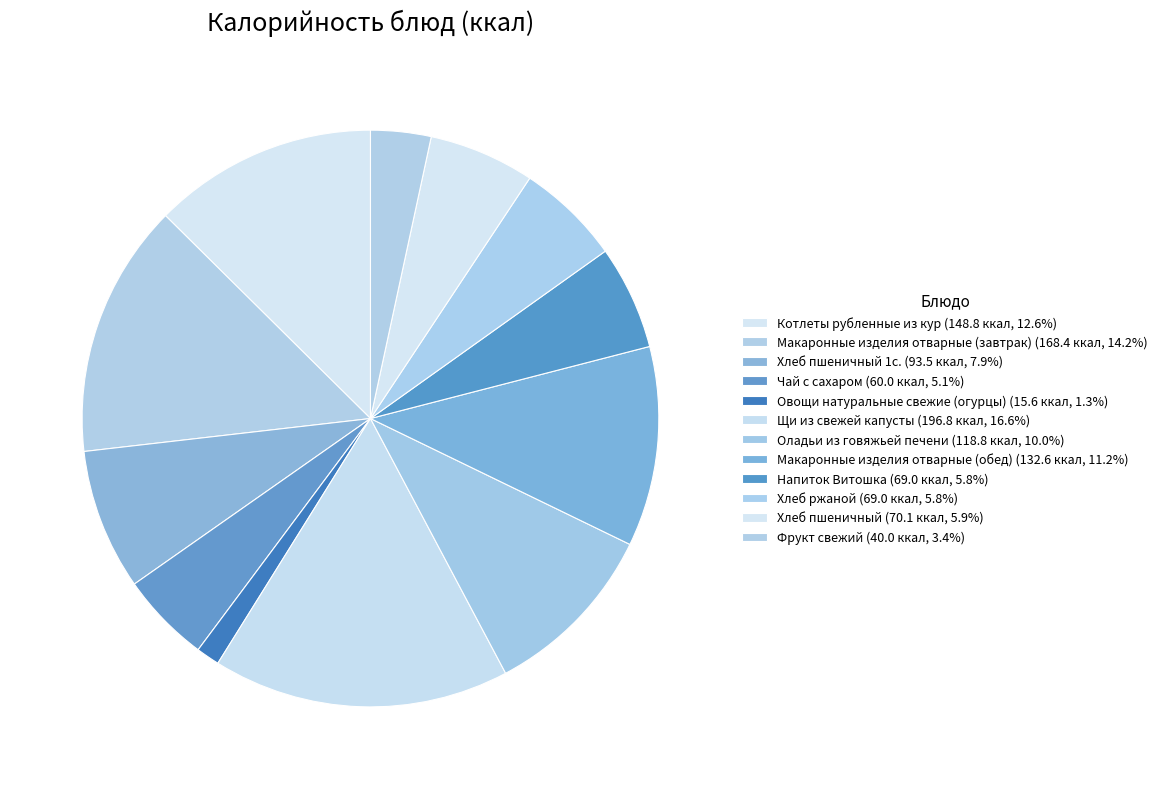

What is the smallest slice in the pie chart?

Овощи натуральные свежие (огурцы)